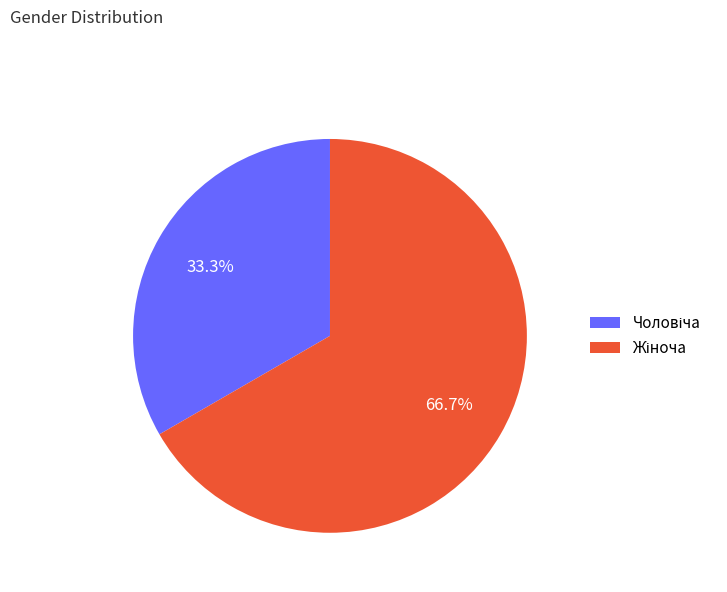

Is there a majority slice in this chart?

Yes